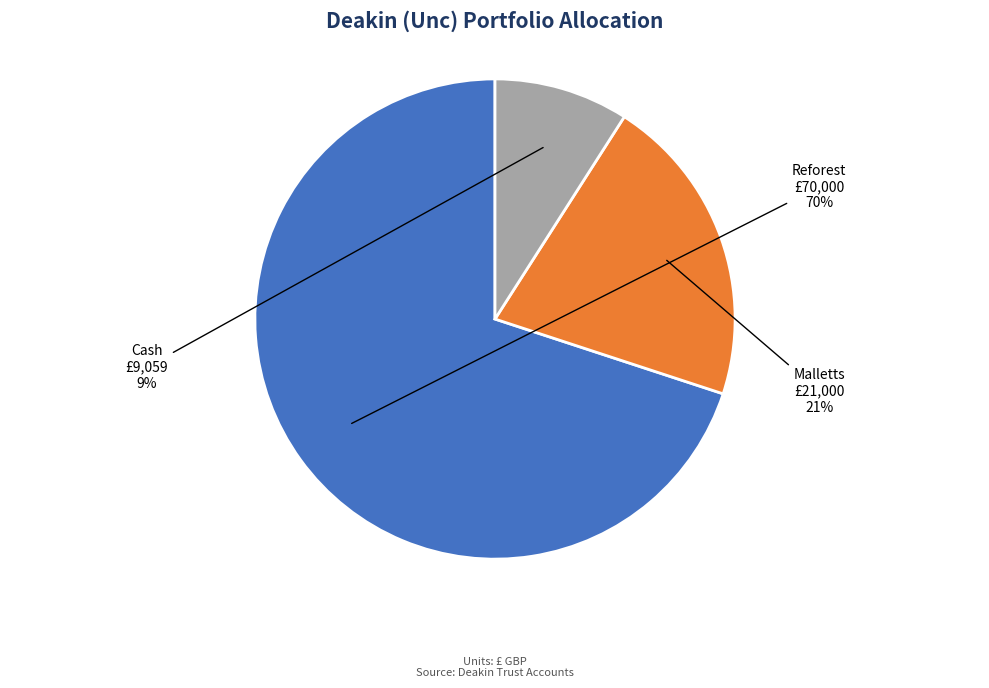

What is the ratio of the value at Malletts to the value at Reforest?

0.3